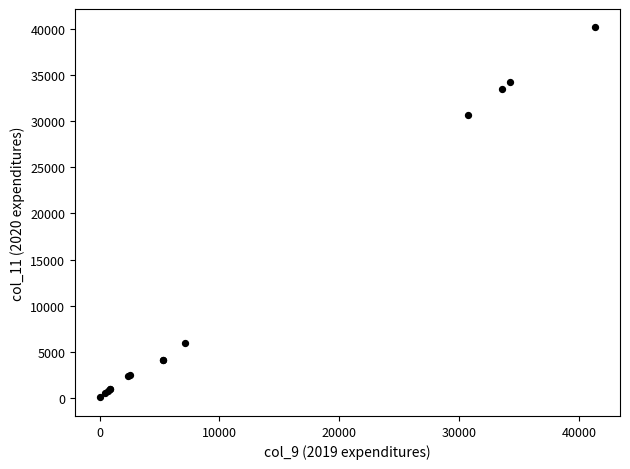

What Y value in the scatter plot is closest to 20104?

30728.7